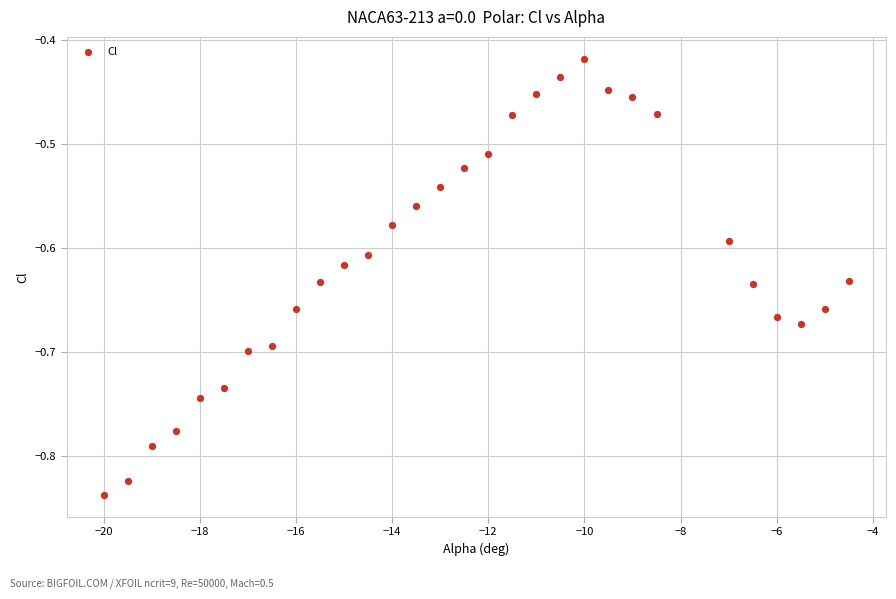

What is the range of X values (max minus min)?

15.5